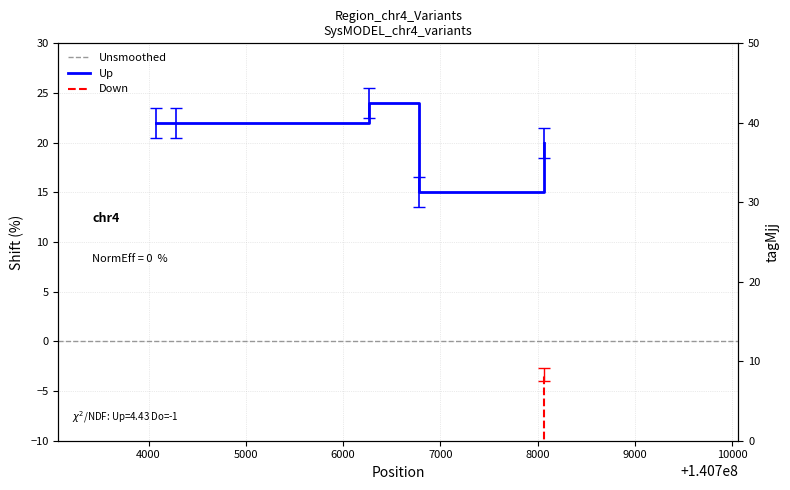

True or false: depth and variant ID cross at least once.

False